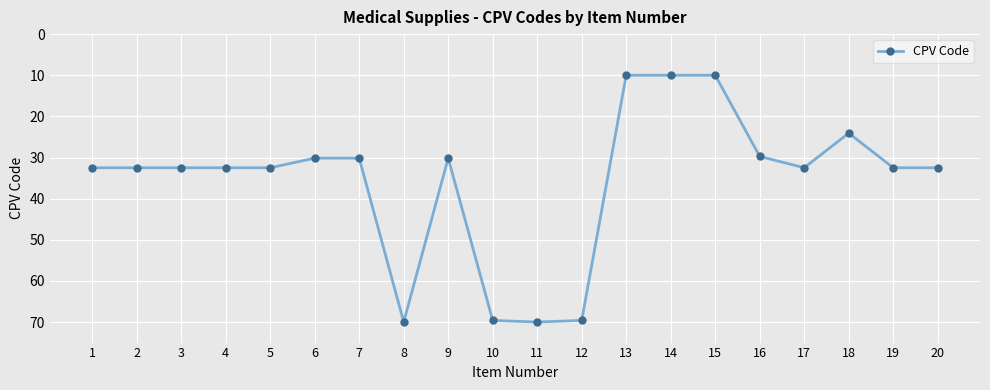

The value at 4 is 53.1. True or false?

False